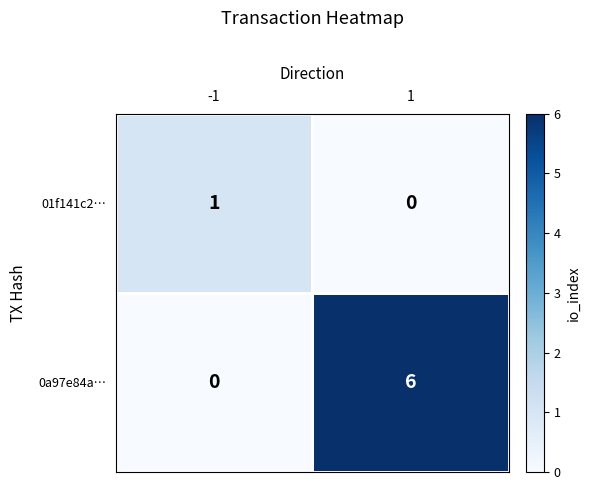

Which series has the widest spread of values?

0a97e84a…